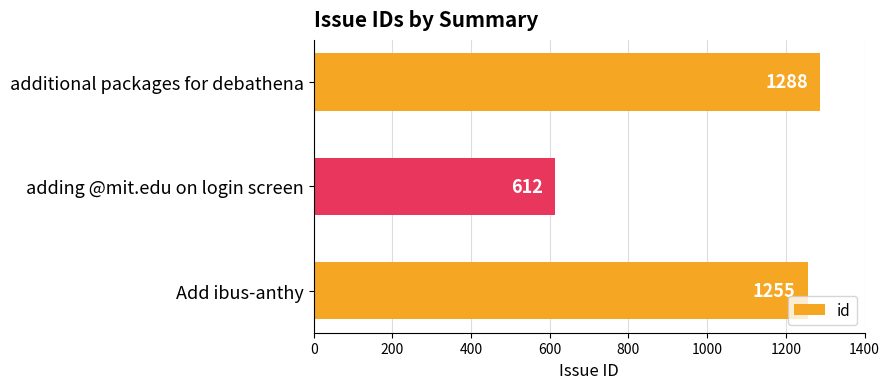

The value at Add ibus-anthy is 1255. True or false?

True